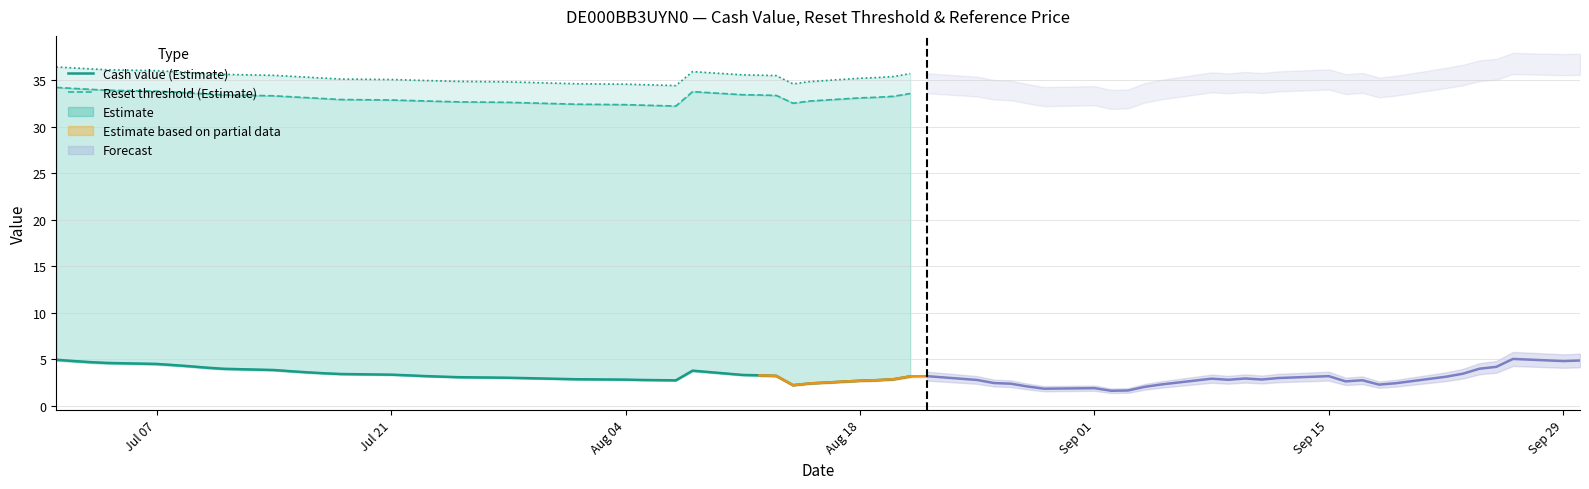

At which label does Cash value (Estimate) reach its peak?

Jul 07